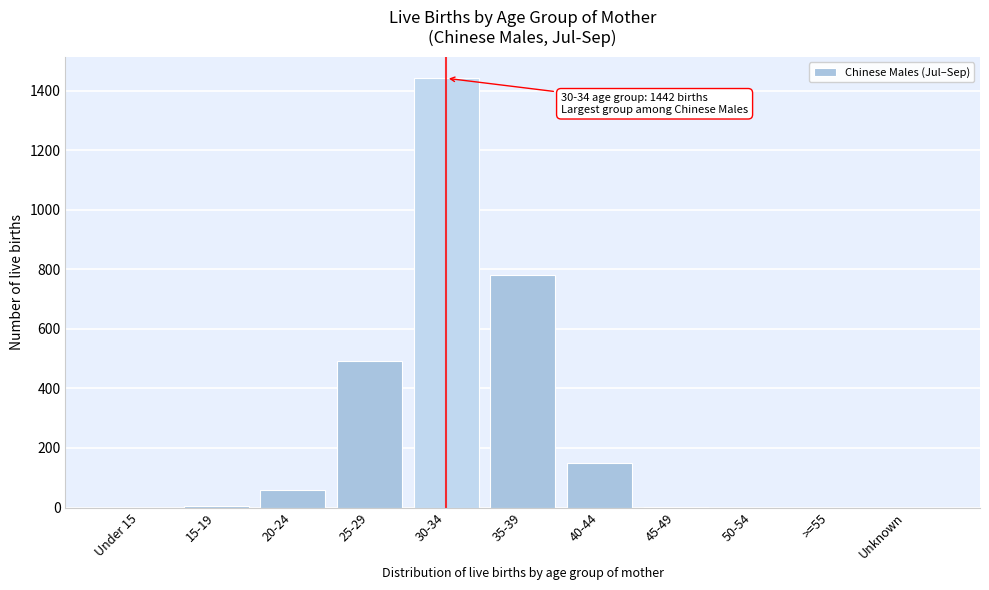

Which category has the highest value across all series?

30-34